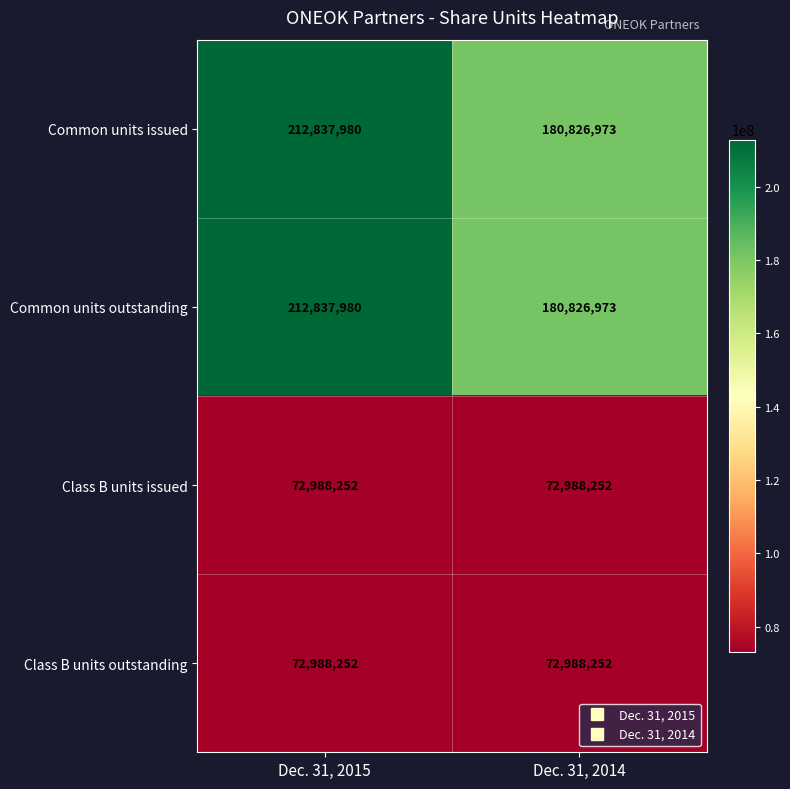

At which category does the chart reach its peak across all series?

Dec. 31, 2015